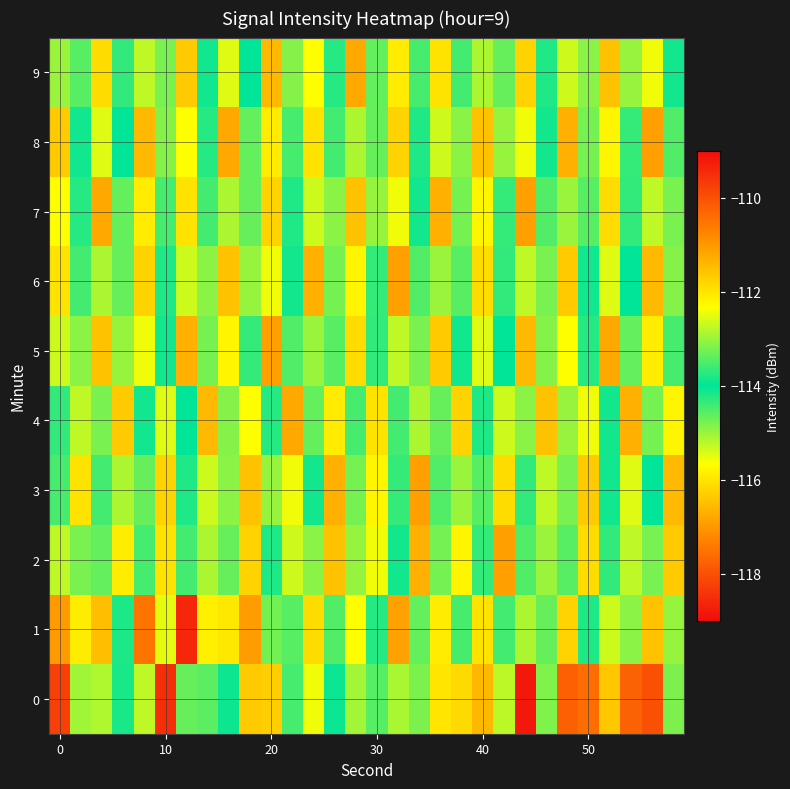

At which category is the sum across all series the highest?

10